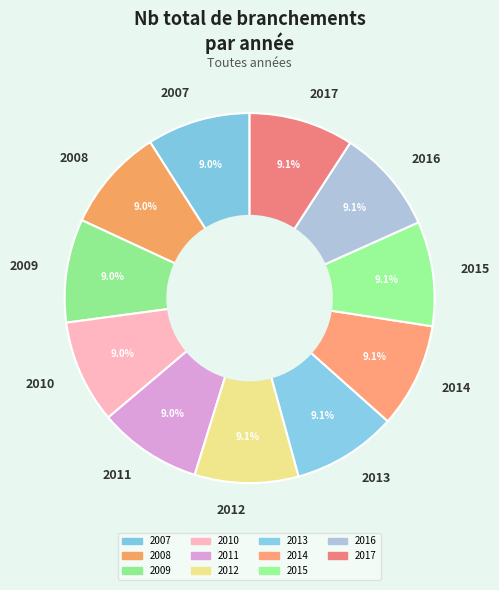

Does 2016 account for over 50% of the chart?

No